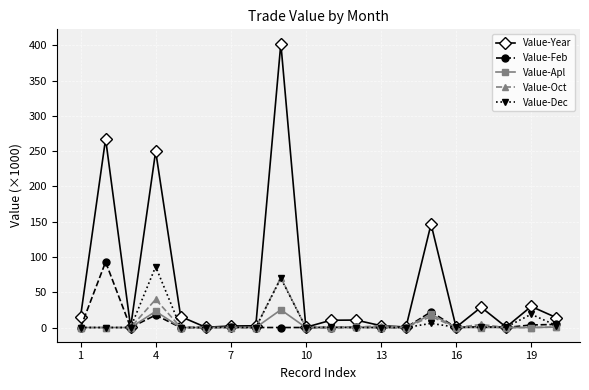

How many lines are shown in the chart?

5